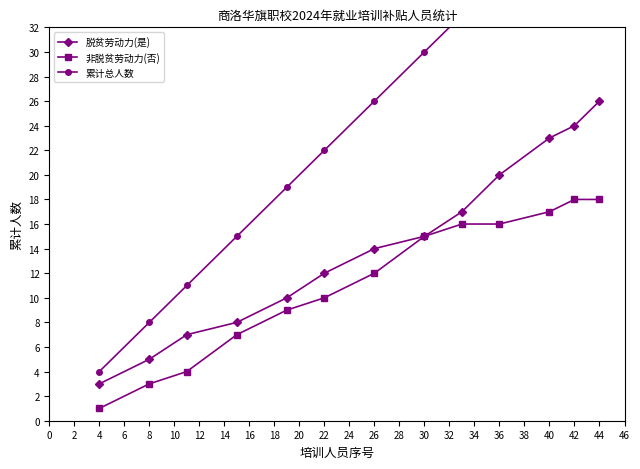

Does the chart have visible grid lines?

No